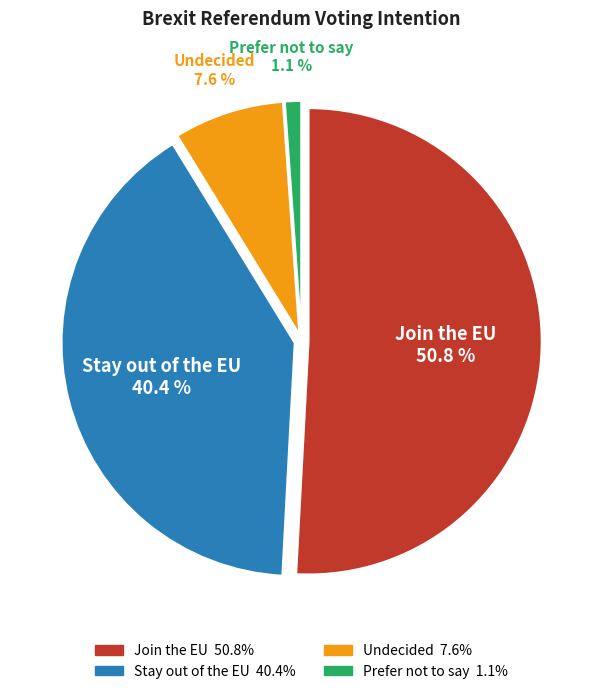

To the nearest percent, what is the average slice percentage?

25%